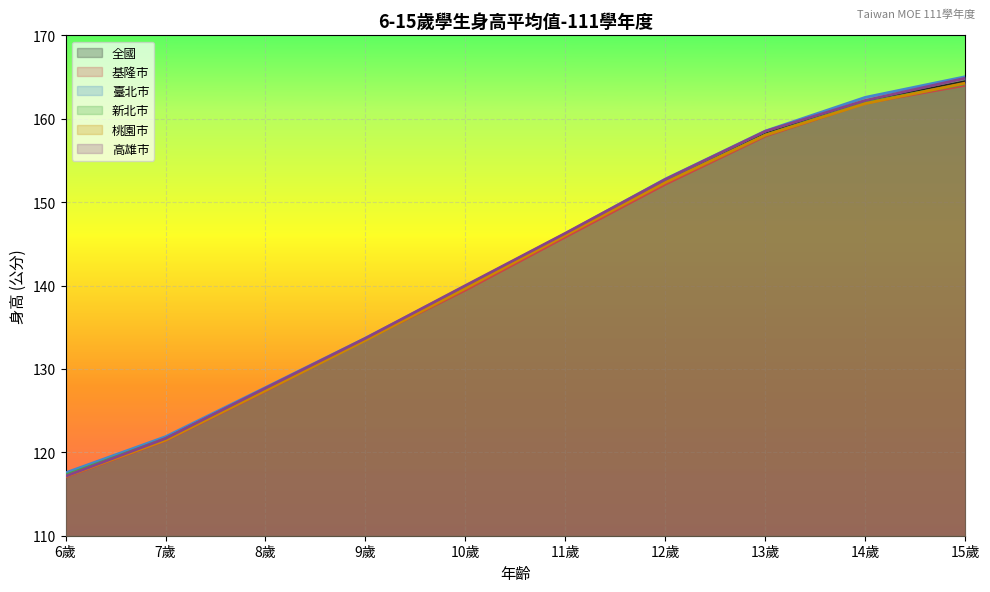

Does the chart display data point markers on the line(s)?

No